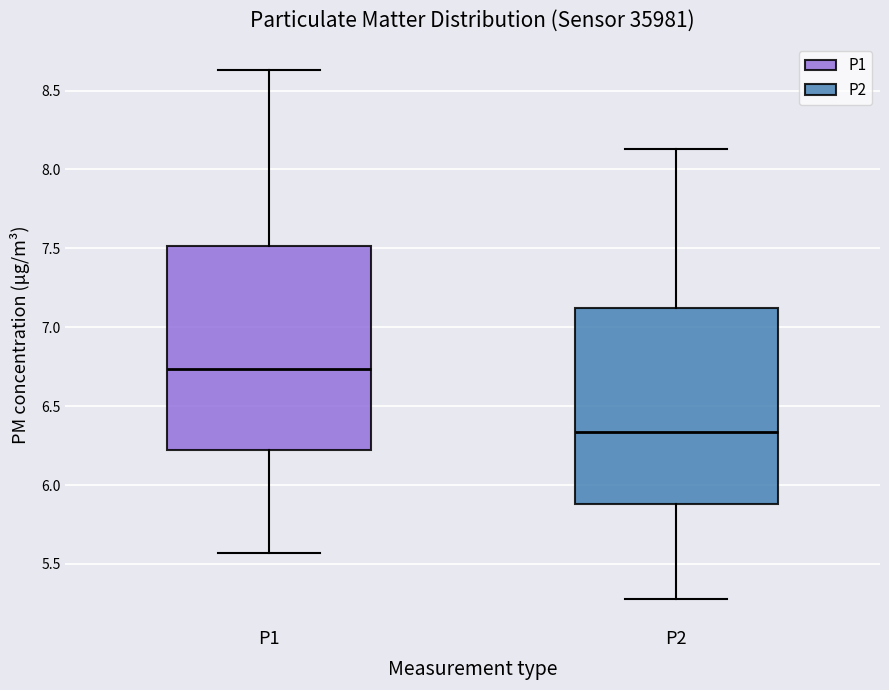

Which box is the tallest, from its lower edge to its upper edge?

P1